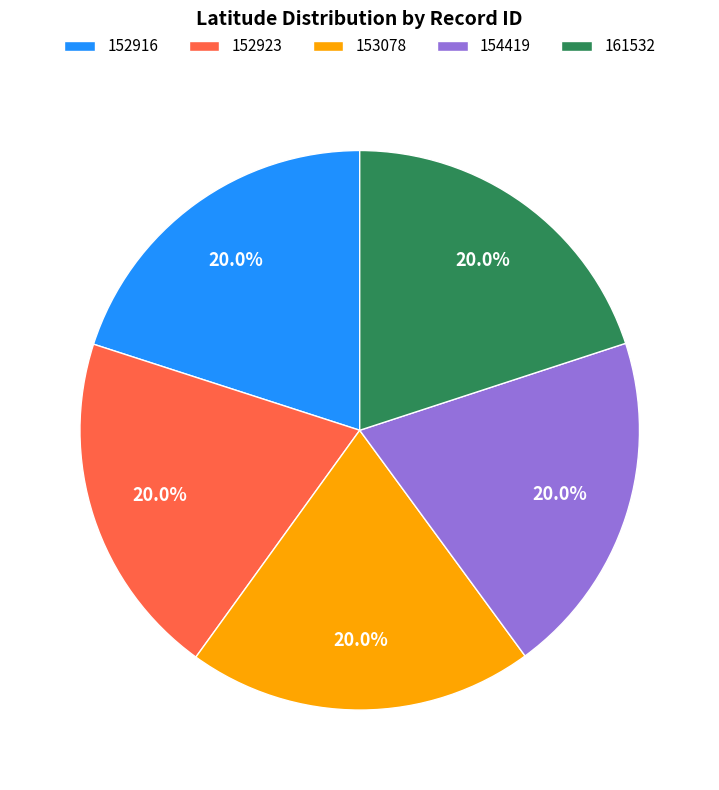

What is the ratio of the value at 152923 to the value at 153078?

1.0